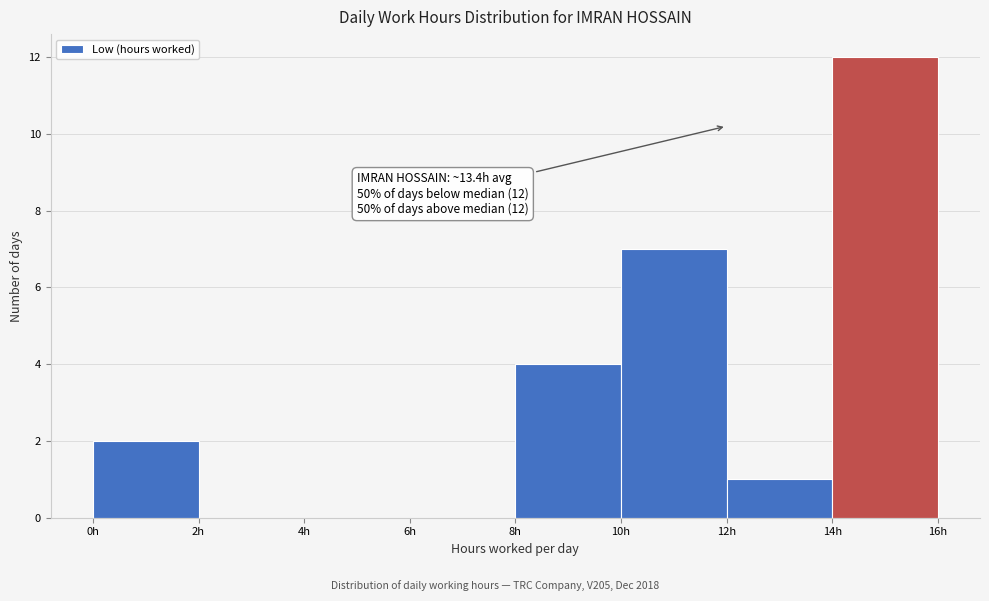

Which range on the x-axis has the tallest bar?

14 to 16